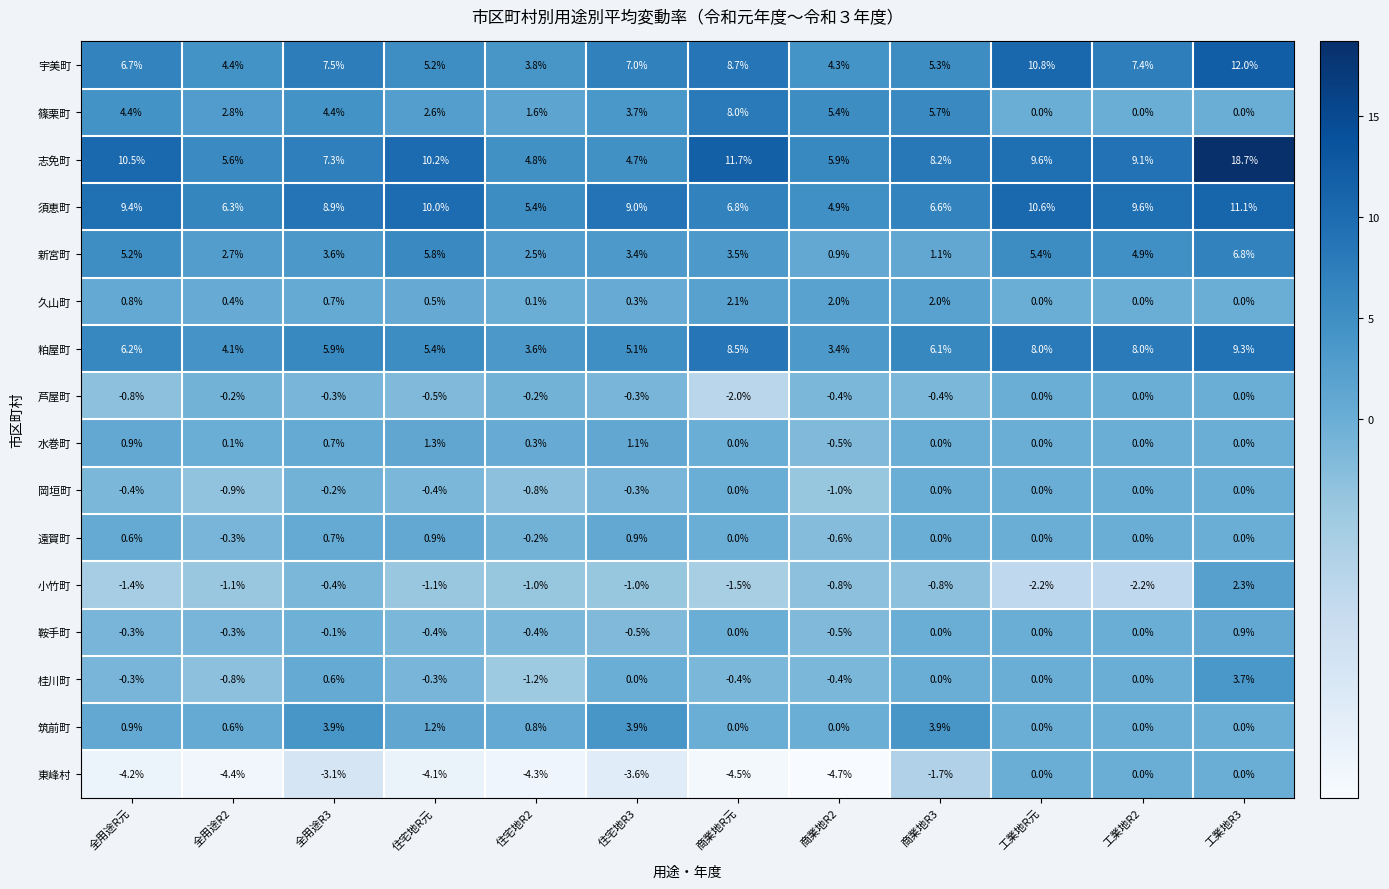

What is the difference between the maximum and second lowest values in the 篠栗町 series?

8.0